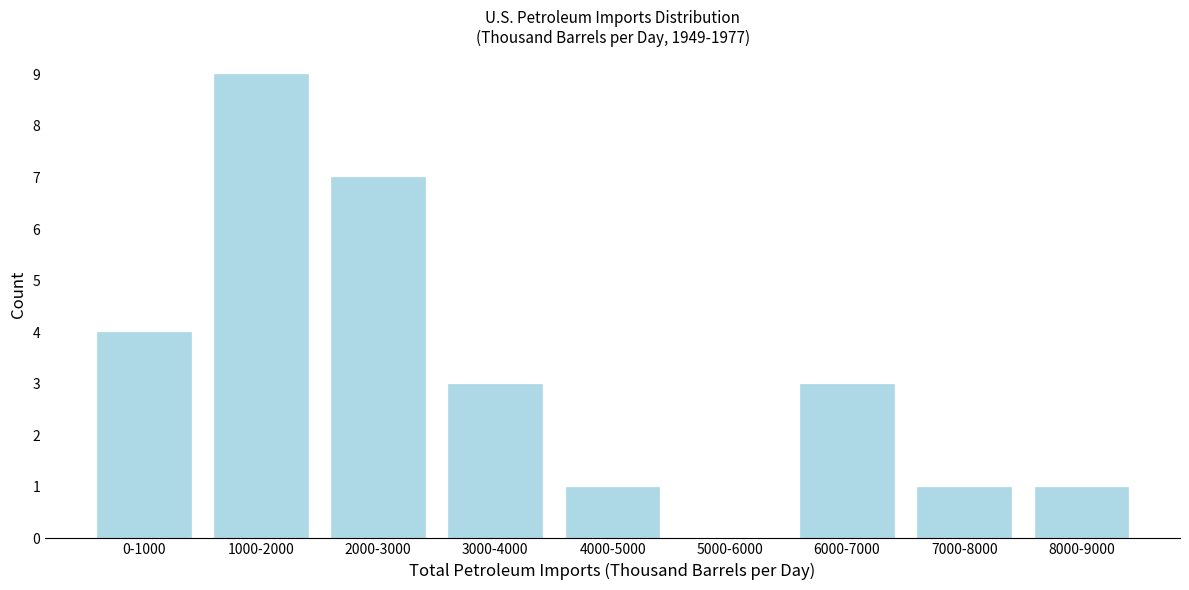

Reading left to right, extract all data points from this chart.

0-1000=4	1000-2000=9	2000-3000=7	3000-4000=3	4000-5000=1	5000-6000=0	6000-7000=3	7000-8000=1	8000-9000=1